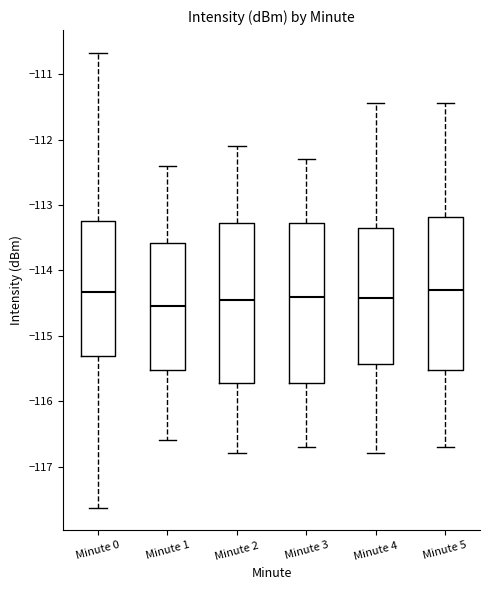

Reading left to right, transcribe this box plot: for each box, give where its median line is, the range the box spans, and where its two whiskers end, as read against the y-axis. The values are not printed on the chart, so give them approximately, as read against the axis.

Minute 0: median -114.3, box -115.3 to -113.2, whiskers -117.6 to -110.7
Minute 1: median -114.5, box -115.5 to -113.6, whiskers -116.6 to -112.4
Minute 2: median -114.4, box -115.7 to -113.3, whiskers -116.8 to -112.1
Minute 3: median -114.4, box -115.7 to -113.3, whiskers -116.7 to -112.3
Minute 4: median -114.4, box -115.4 to -113.3, whiskers -116.8 to -111.4
Minute 5: median -114.3, box -115.5 to -113.2, whiskers -116.7 to -111.4